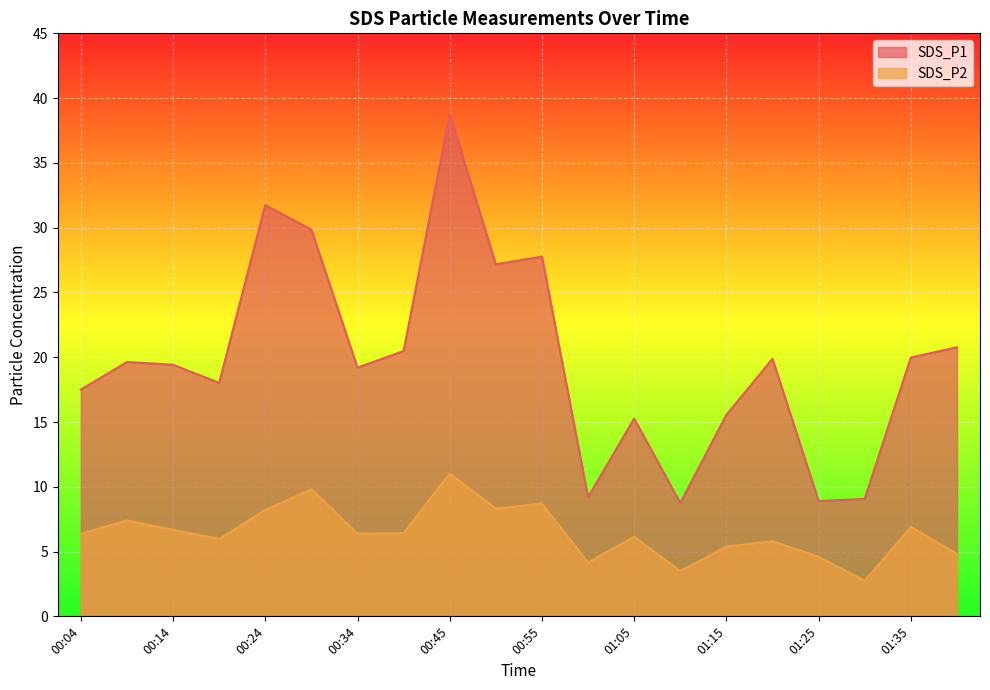

Which series has the largest total across all categories?

SDS_P1